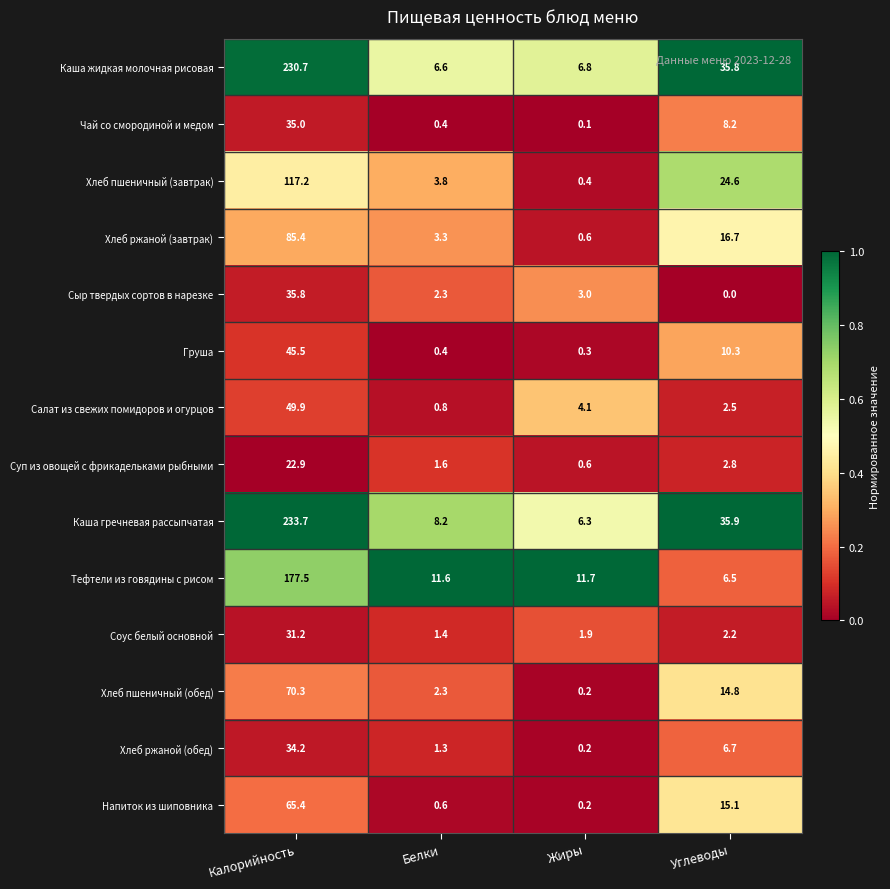

At which label does Чай со смородиной и медом first exceed 8?

Калорийность